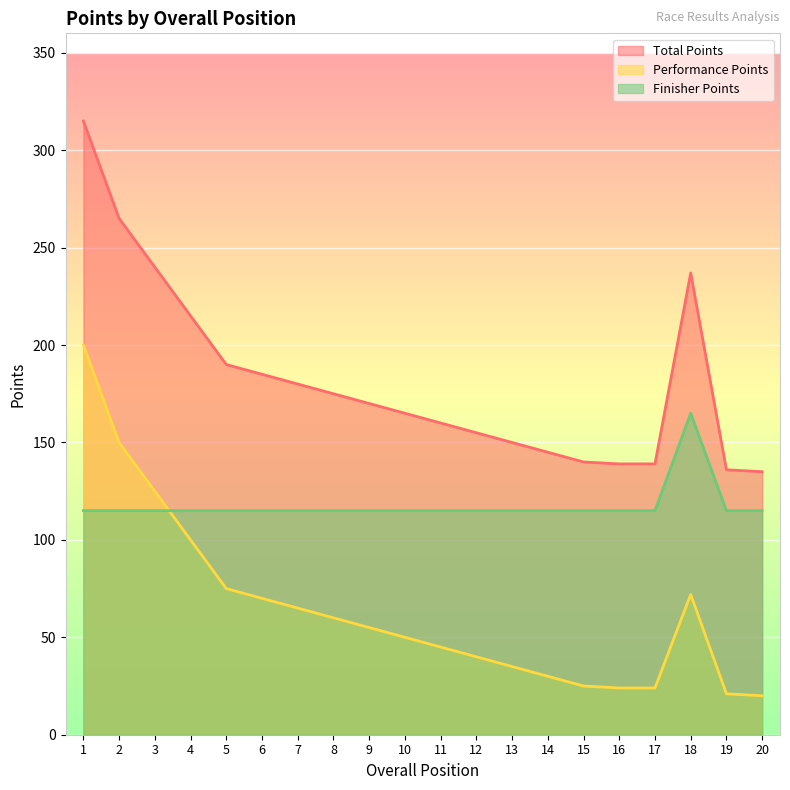

What is the value of the Performance Points point at the 7th from the left?

65